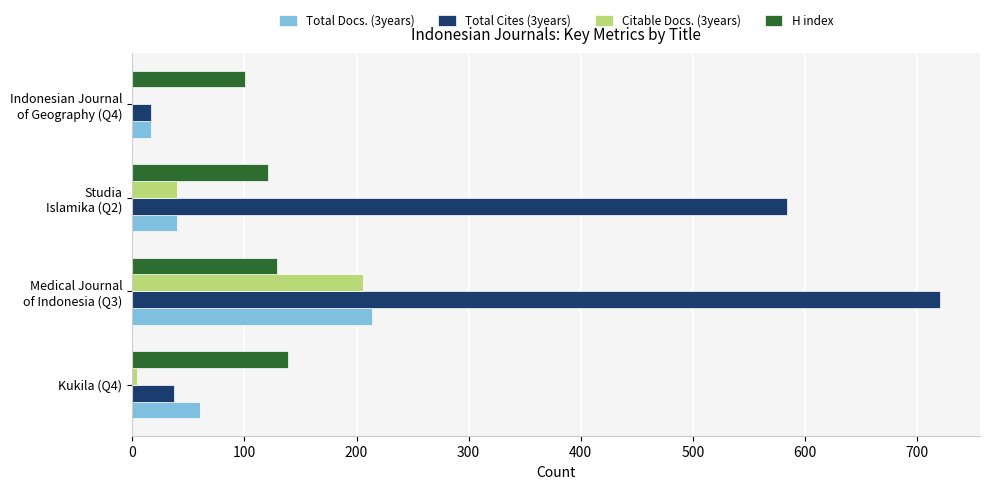

At which label does Total Docs. (3years) reach its peak?

Medical Journal
of Indonesia (Q3)